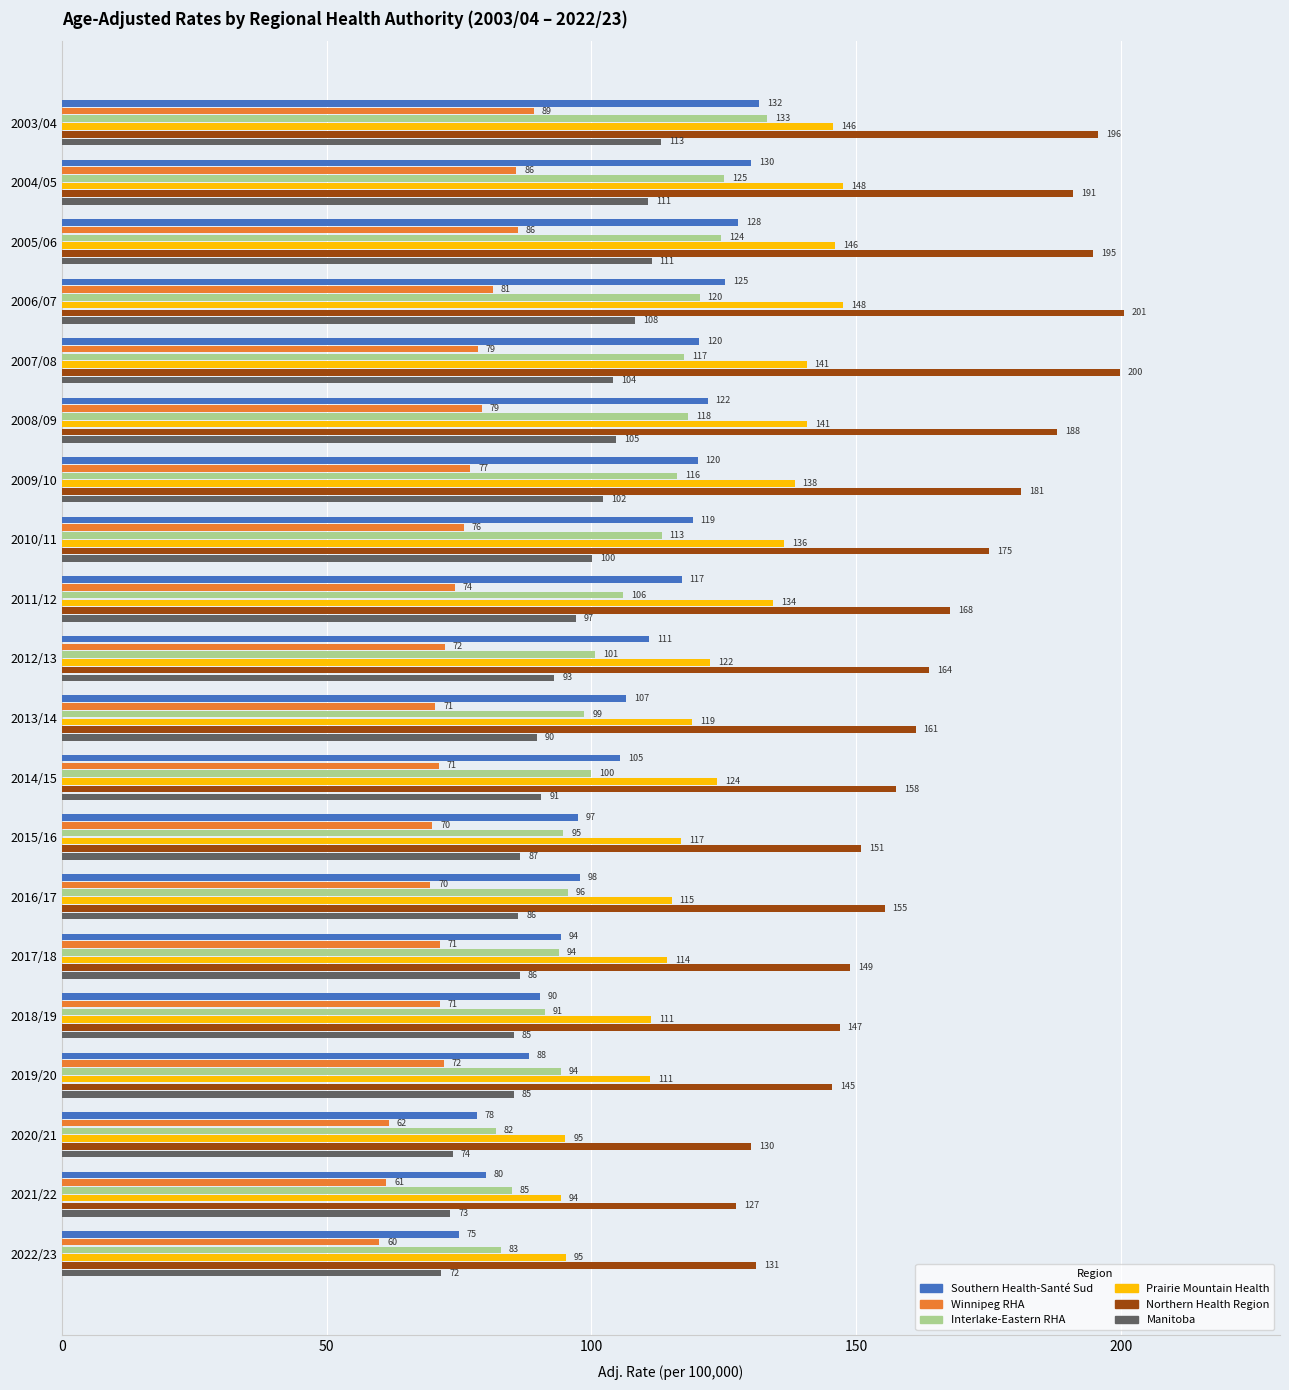

Which category has the lowest value in the Prairie Mountain Health series?

2021/22